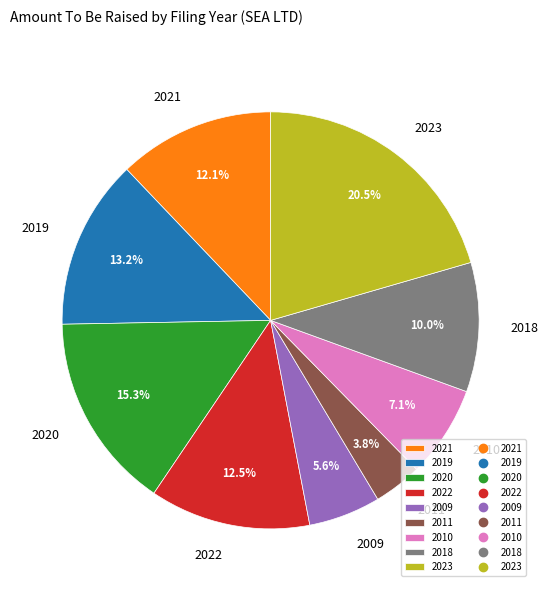

To the nearest percent, what is the difference between the largest and smallest slice percentages?

17%